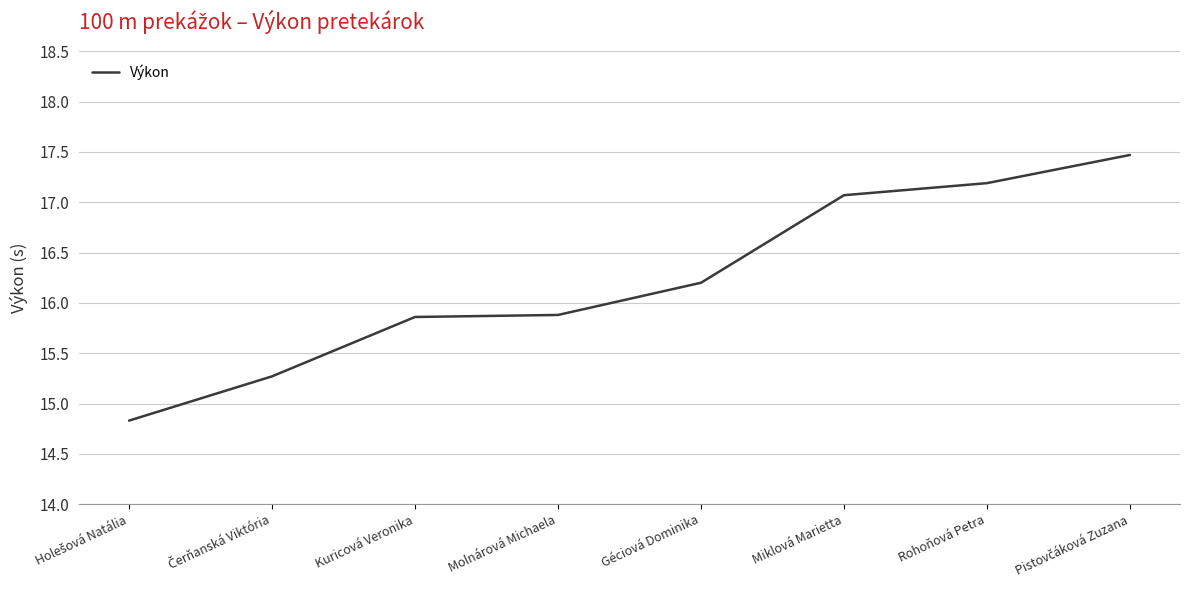

What position from the right is Miklová Marietta?

3